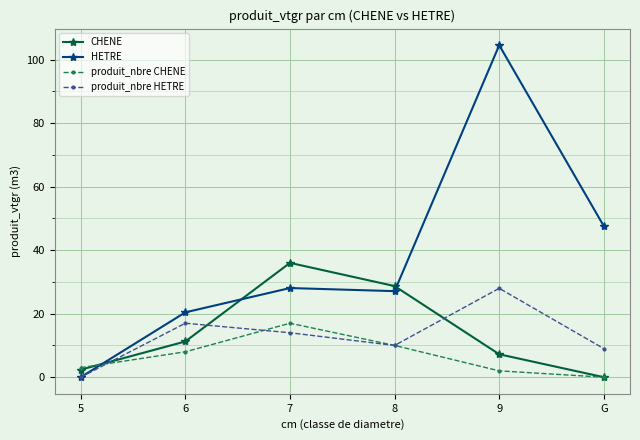

What is the average value of the CHENE series?

14.3